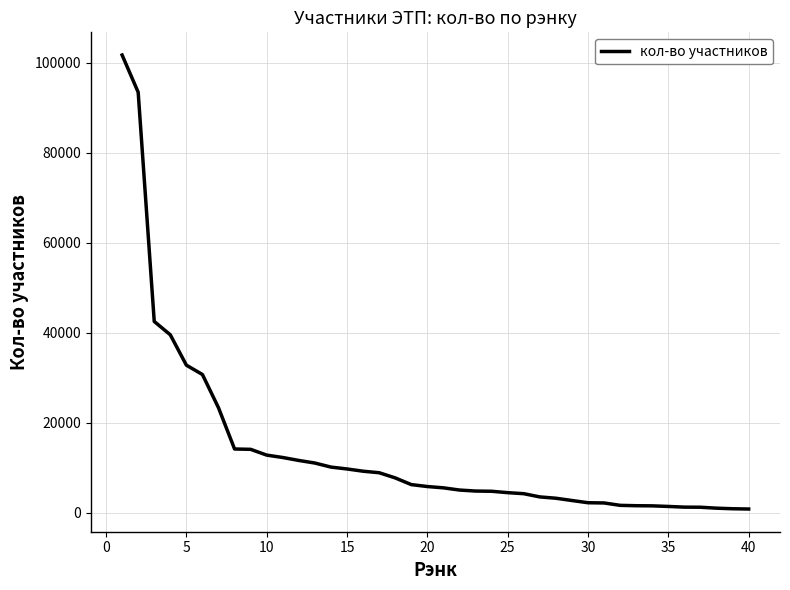

What is the difference between the maximum and minimum values?

100853